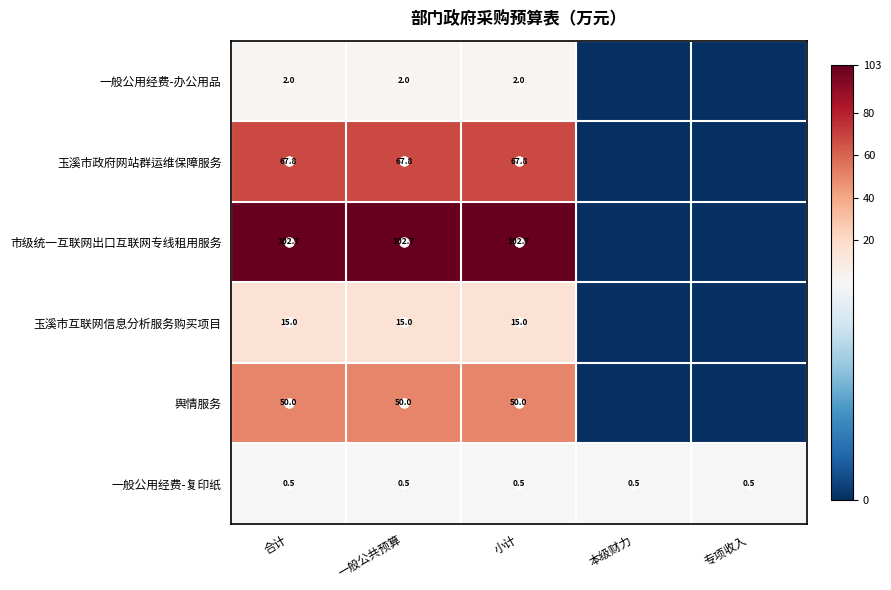

What is the sum of the 一般公用经费-复印纸 values at 专项收入 and 一般公共预算?

1.0